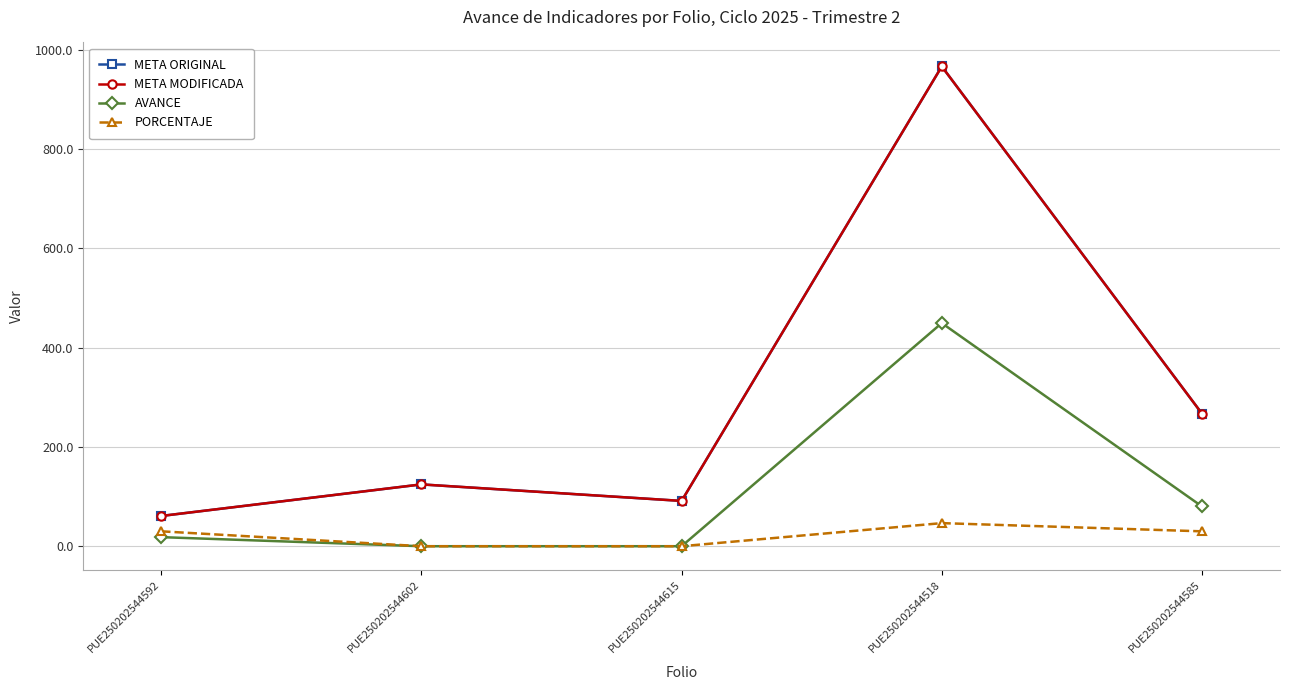

List the series in order of their peak value, lowest first.

PORCENTAJE, AVANCE, META ORIGINAL, META MODIFICADA